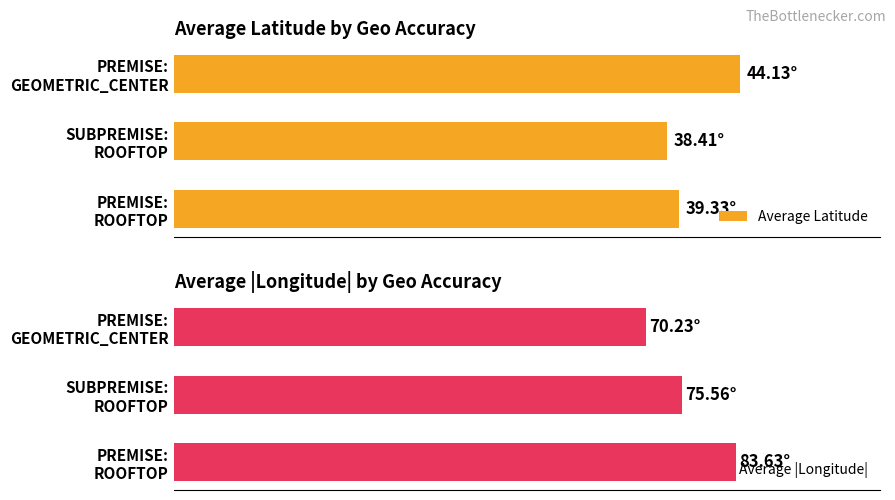

Count the number of categories in the chart.

3